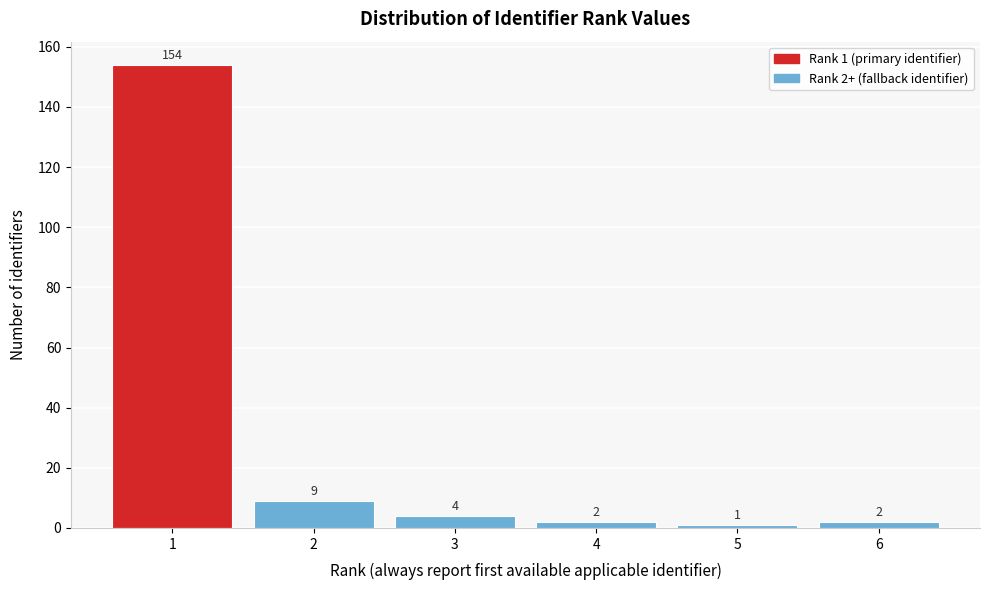

Reading left to right, transcribe all the data shown in this chart.

154	9	4	2	1	2